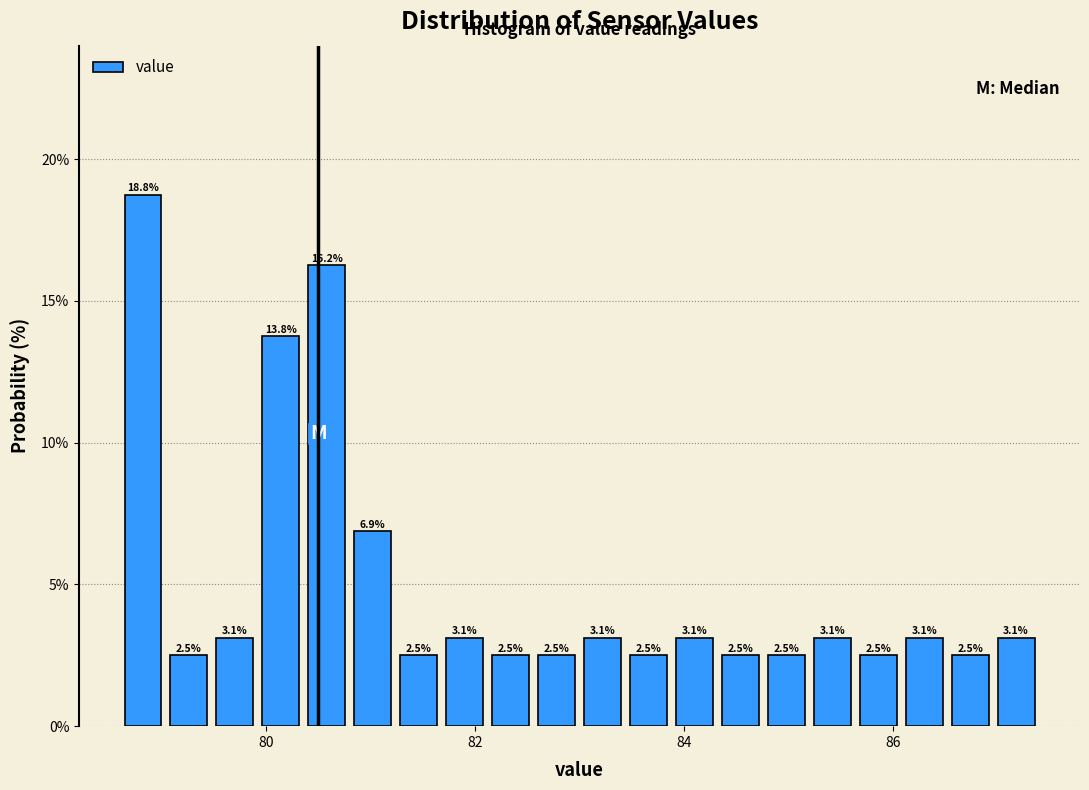

Read against the x-axis, roughly where is the centre of the tallest bar?

78.8